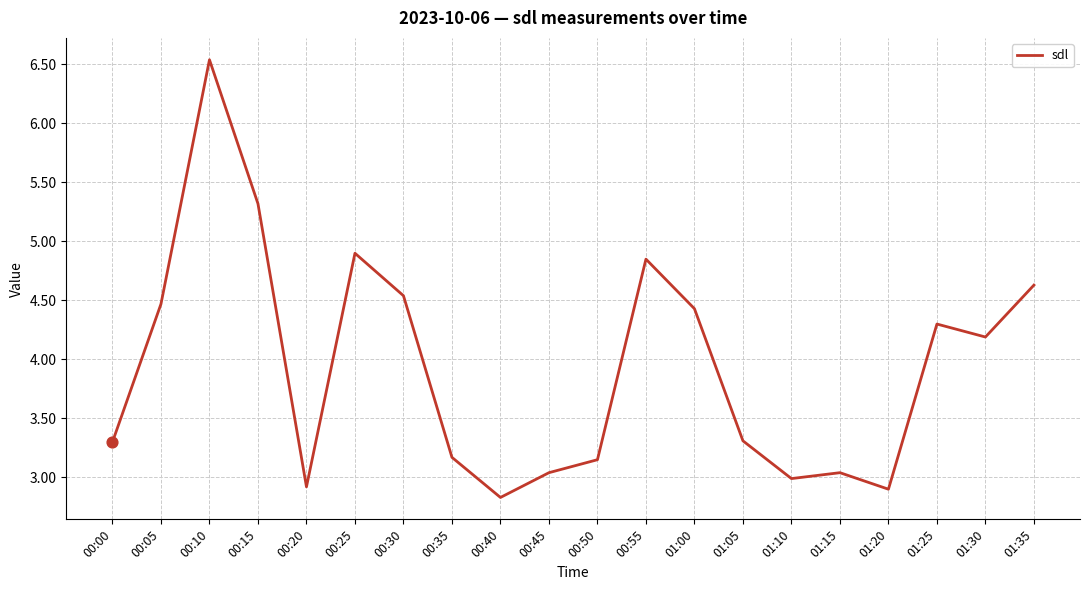

Which has a higher value, 00:05 or 00:00?

00:05